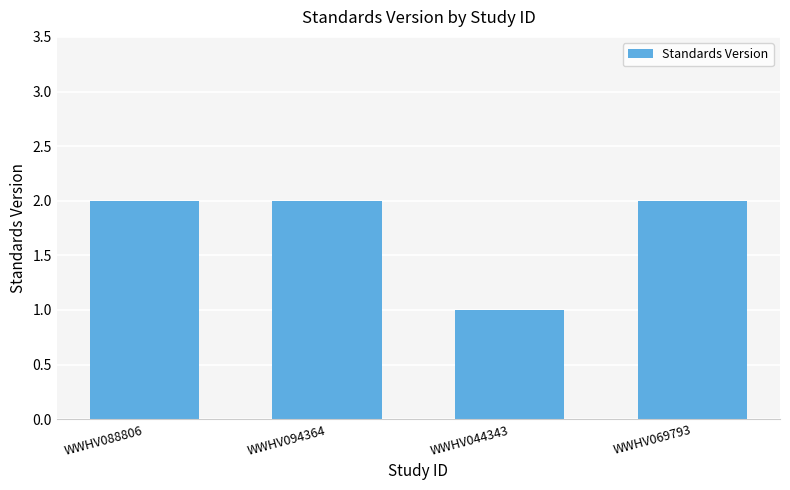

Which category has the lowest value across all series?

WWHV044343